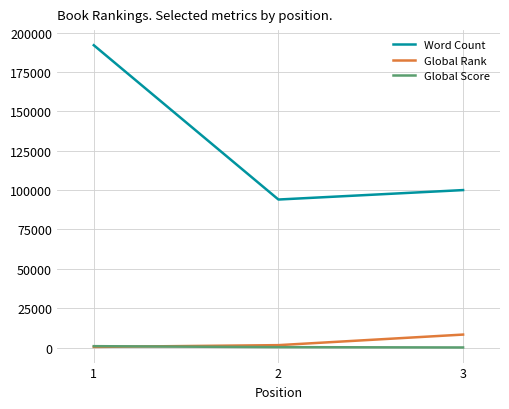

What is the maximum value shown in the chart?

192000